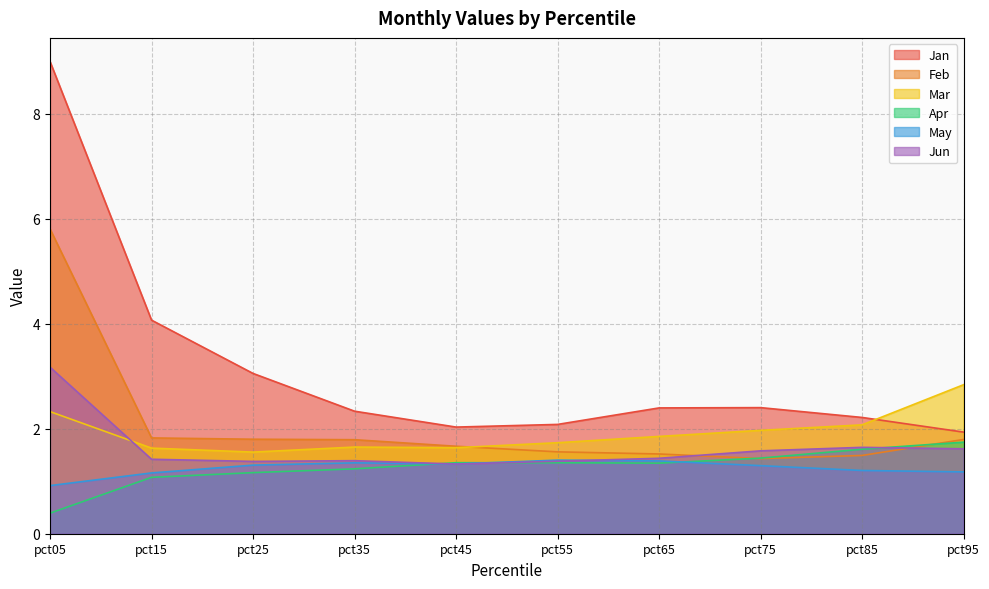

Which series has the largest range (max minus min)?

Jan